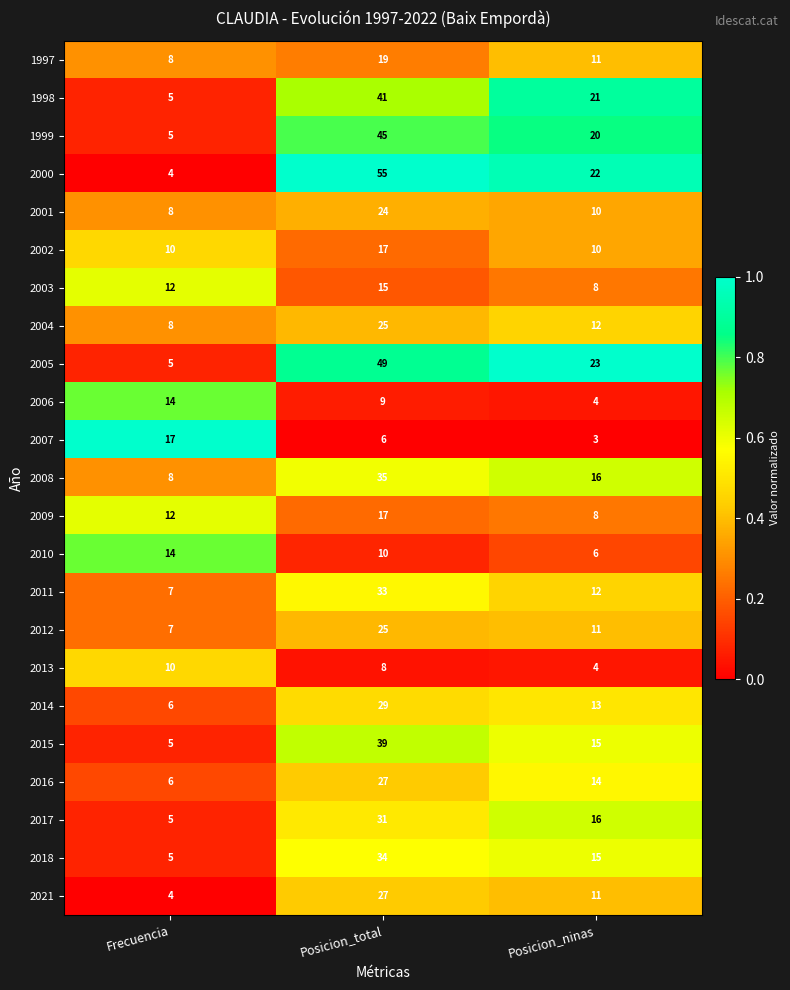

How many data points does each series have?

3